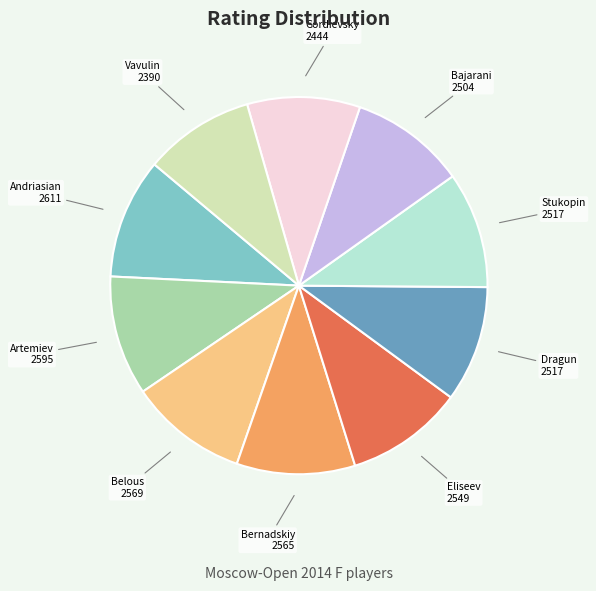

True or false: Dragun accounts for 10% of the total.

True